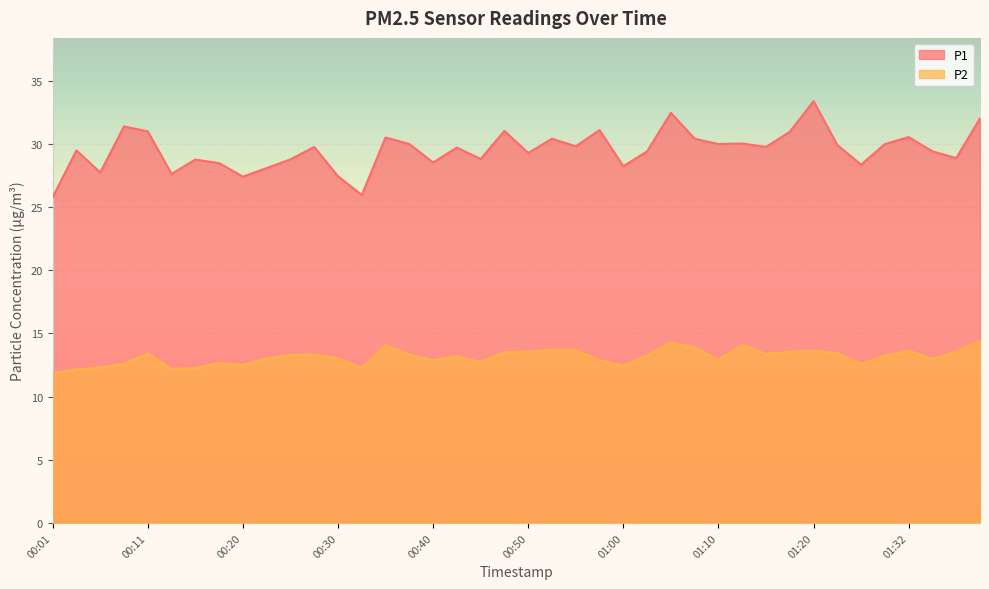

What is the value of the P1 point at the 33rd from the left?

33.4